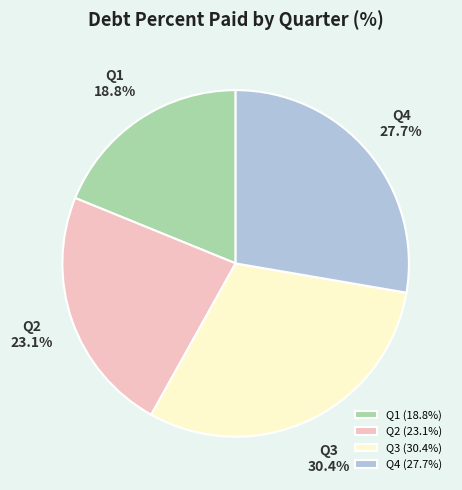

Count the number of slices in the pie.

4